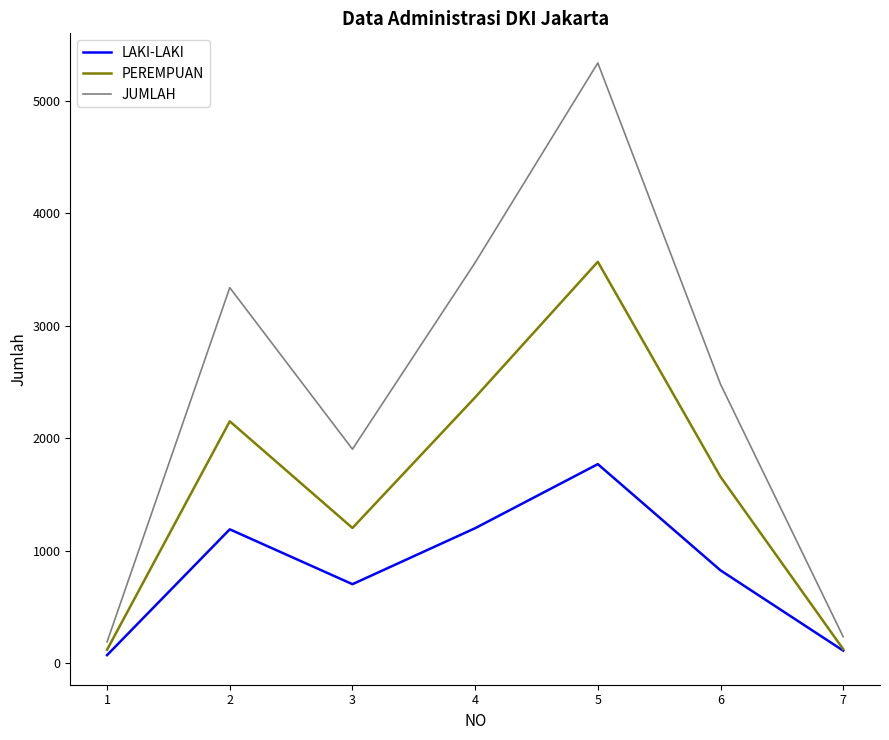

Is the value of JUMLAH at 7 greater than the value of LAKI-LAKI at 2?

No